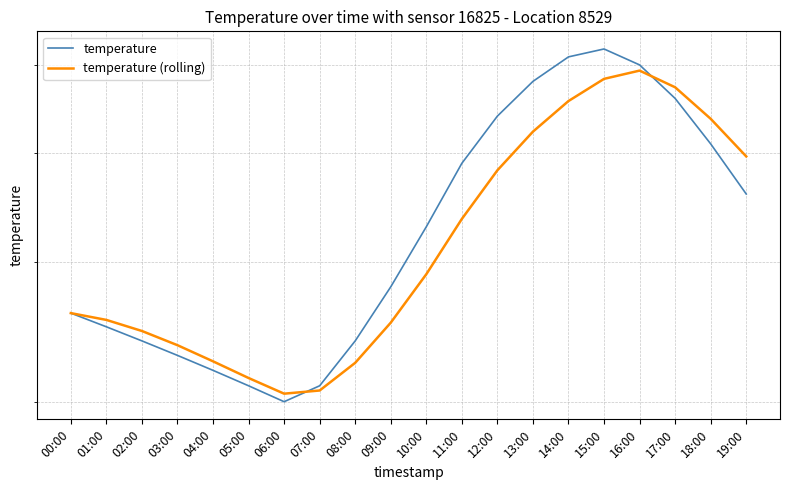

The value of temperature at 18:00 is 7.7. True or false?

False